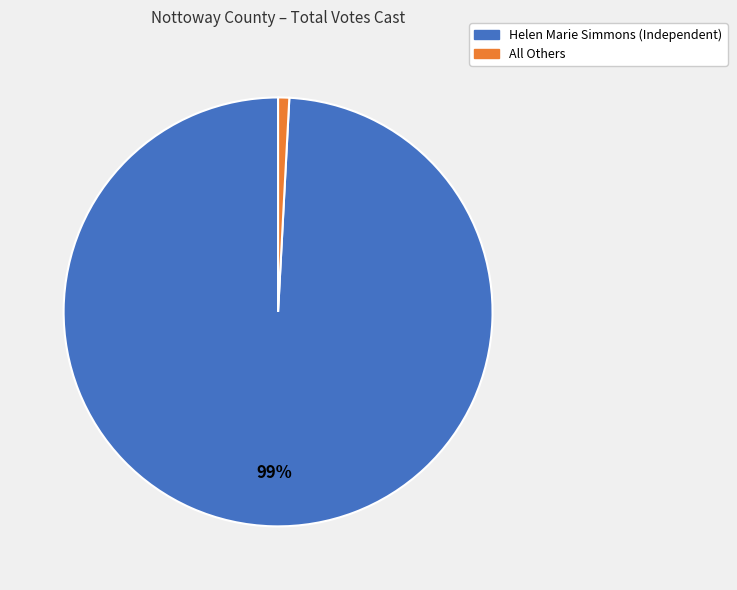

What percentage is the Helen Marie Simmons (Independent) slice, to the nearest percent?

99%